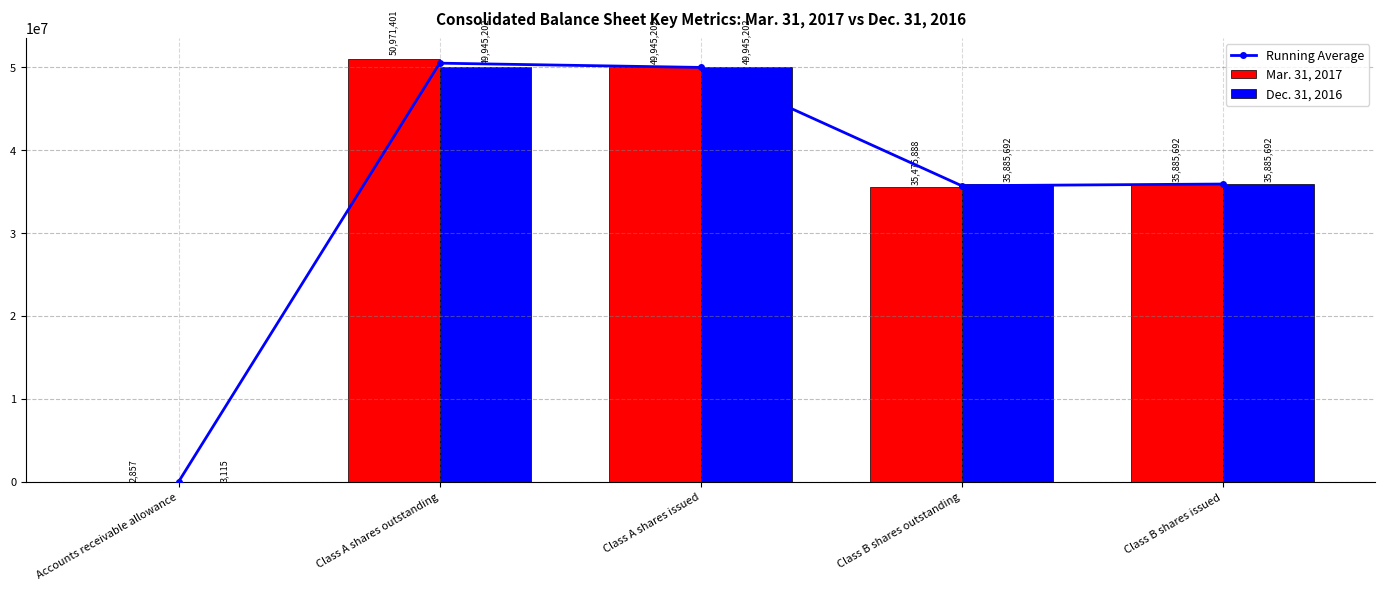

Between Class A shares outstanding and Class B shares outstanding, which series saw the biggest shift?

Mar. 31, 2017